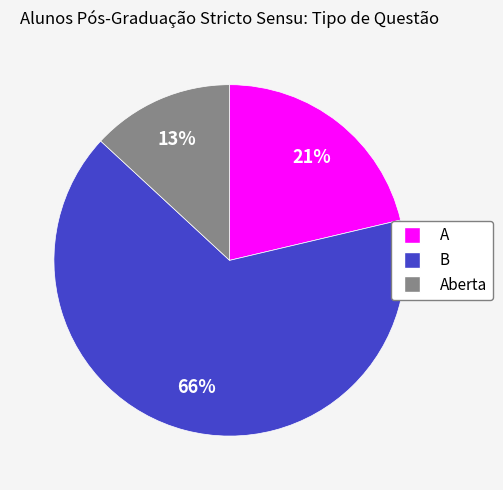

To the nearest percent, what is the average slice percentage?

33%